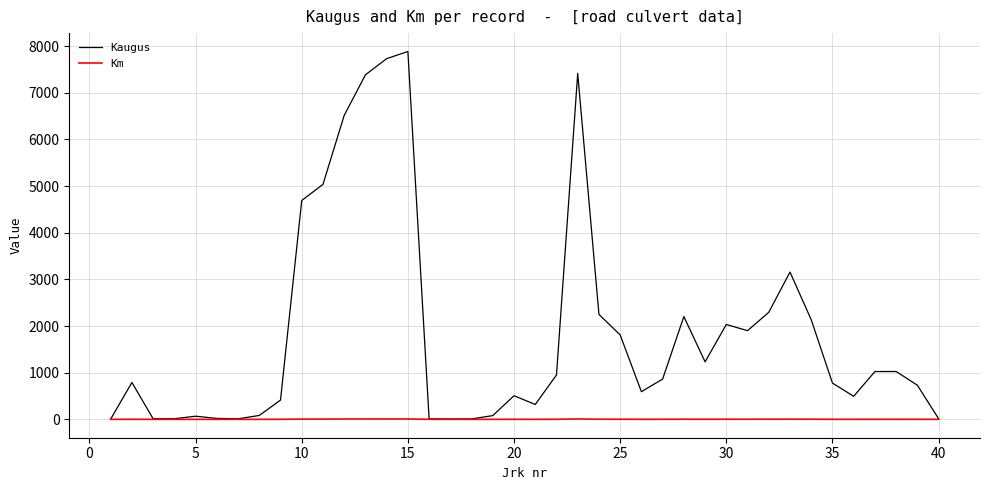

Rank the series by their average value, from lowest to highest.

Km, Kaugus